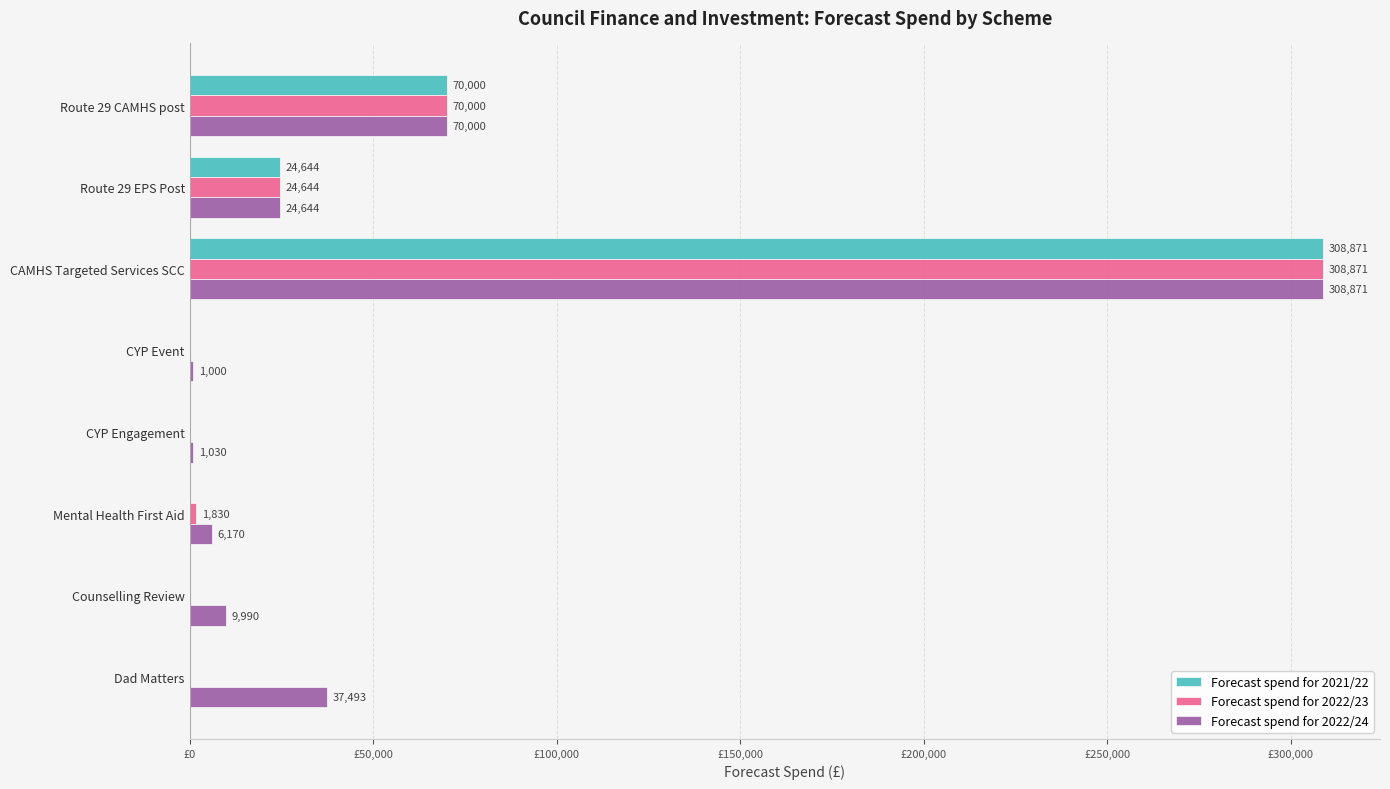

Between CYP Engagement and Mental Health First Aid, which series saw the biggest shift?

Forecast spend for 2022/24